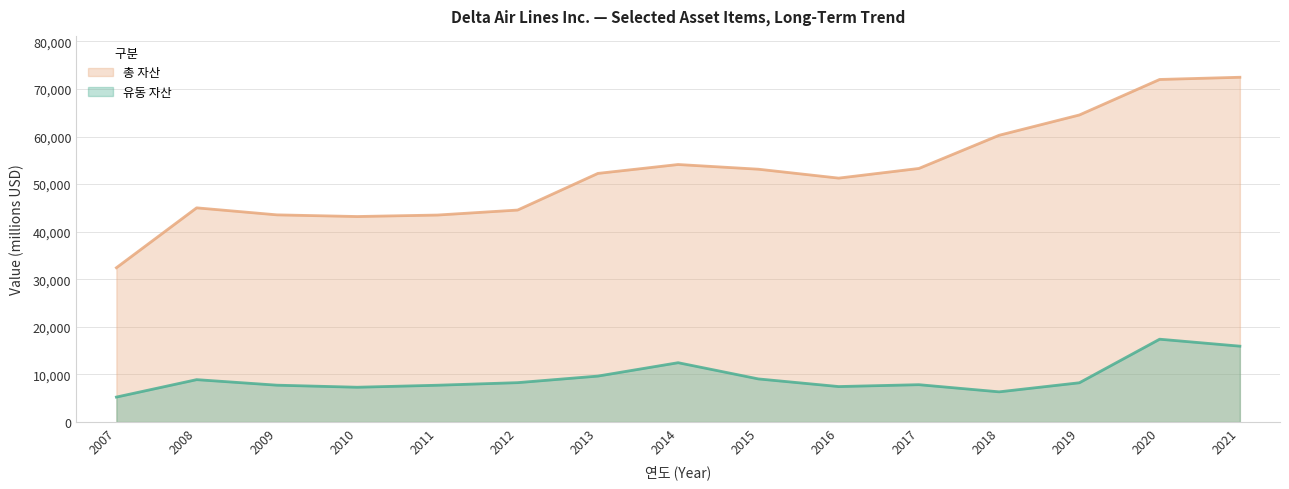

What is the lowest value of the 유동 자산 series?

5240